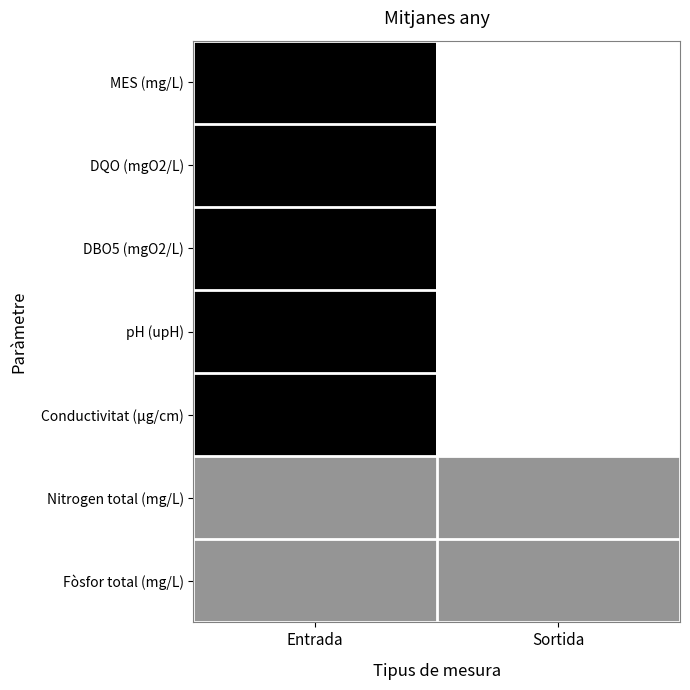

Reading left to right, list all the values displayed in this chart.

MES (mg/L): Entrada=1.0	Sortida=0.0
DQO (mgO2/L): Entrada=1.0	Sortida=0.0
DBO5 (mgO2/L): Entrada=1.0	Sortida=0.0
pH (upH): Entrada=1.0	Sortida=0.0
Conductivitat (µg/cm): Entrada=1.0	Sortida=0.0
Nitrogen total (mg/L): Entrada=0.5	Sortida=0.5
Fòsfor total (mg/L): Entrada=0.5	Sortida=0.5